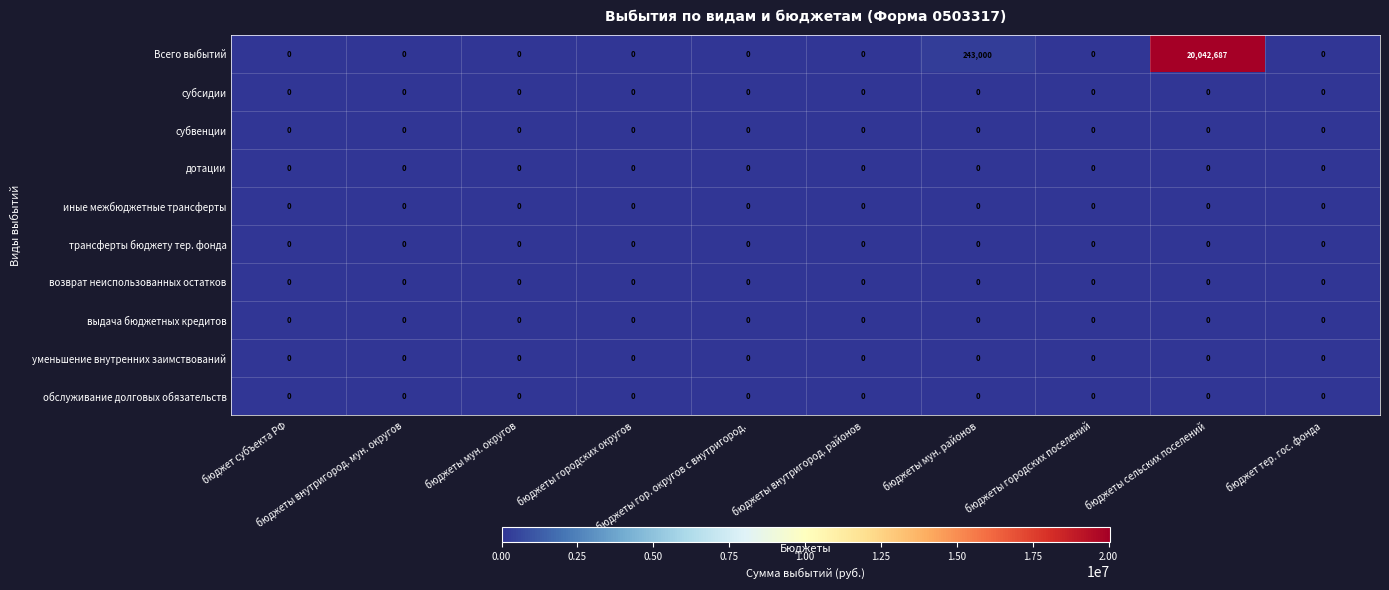

Which series has the largest range (max minus min)?

Всего выбытий